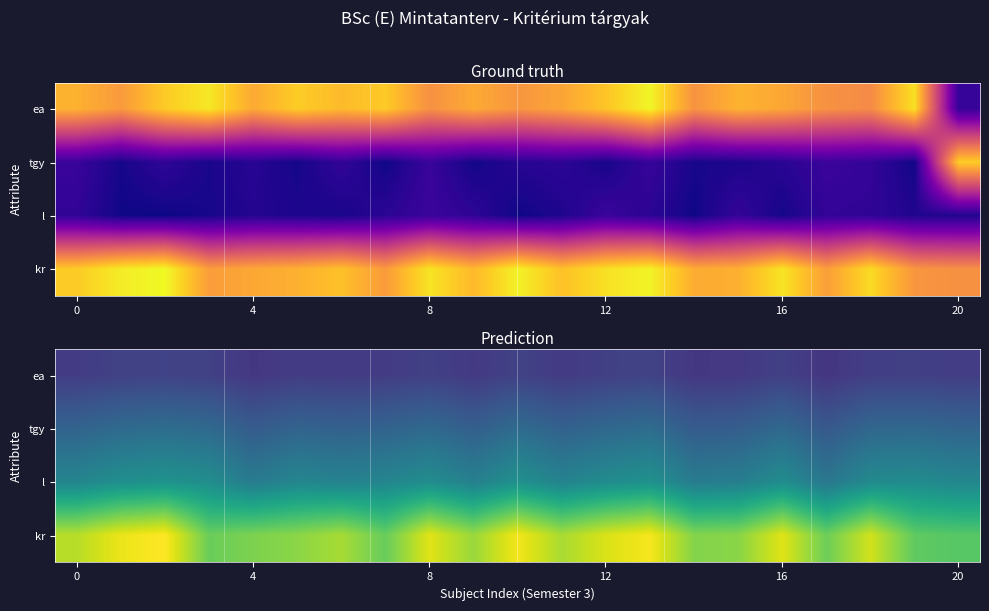

At how many categories does at least one series exceed 0?

21